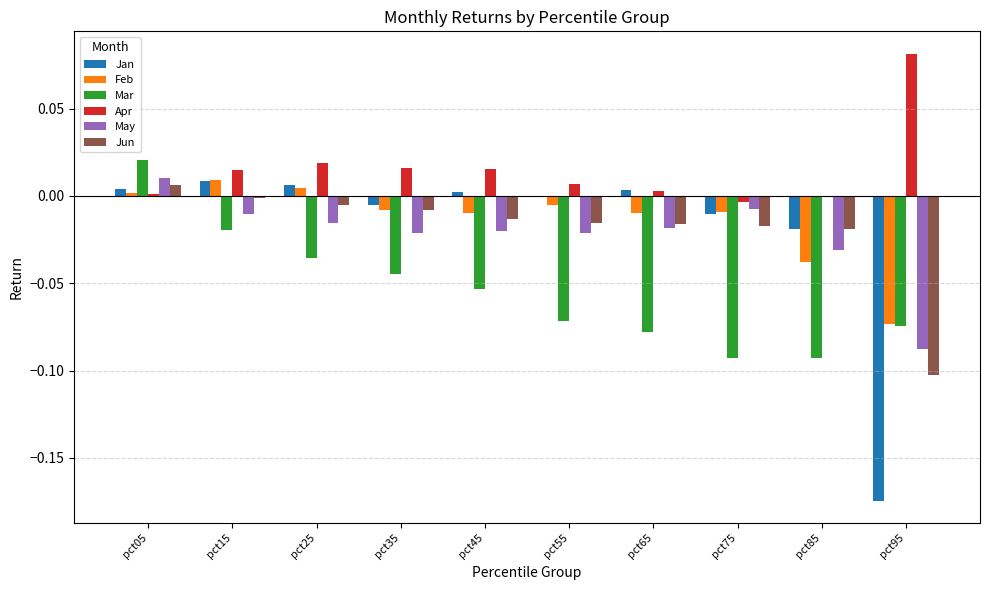

How many groups of bars are there?

10